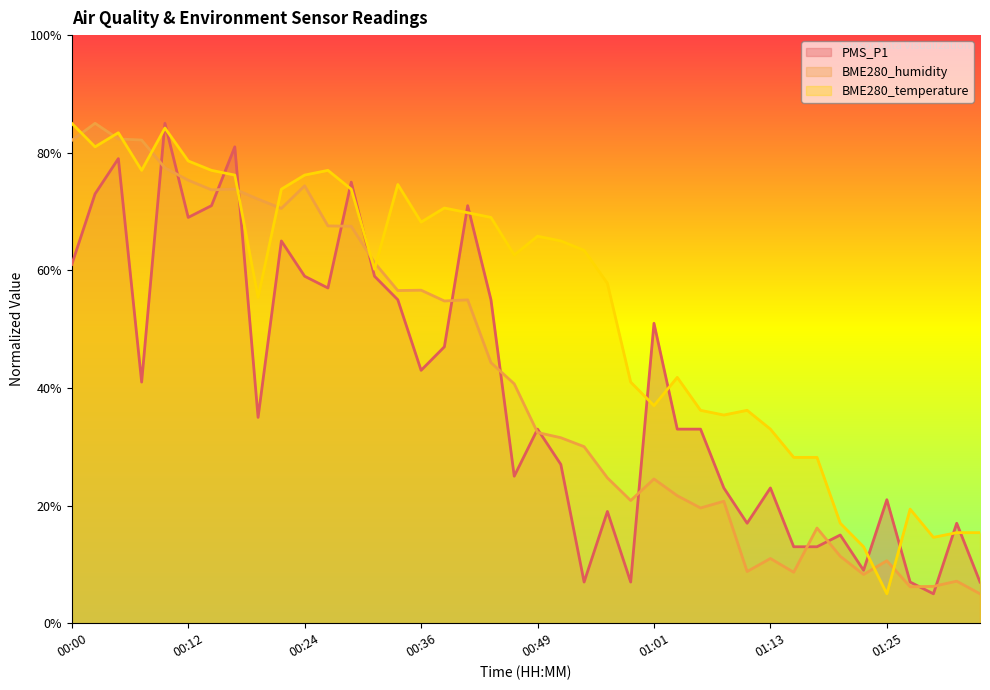

What is the difference between the second highest and second lowest values in the BME280_humidity series?

76.1